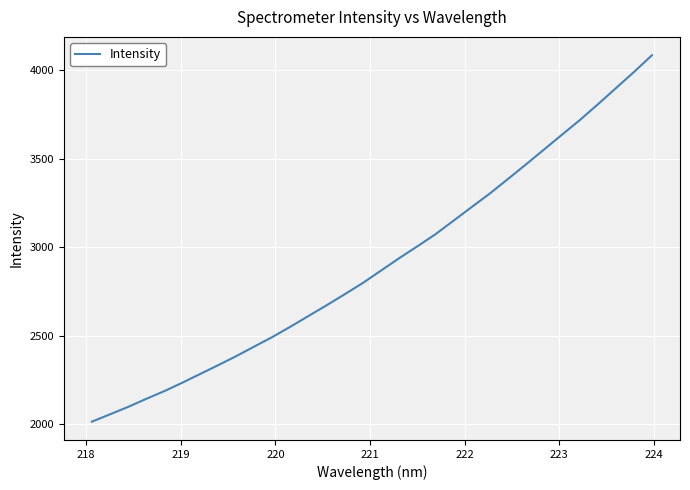

Does the chart display data point markers on the line(s)?

No